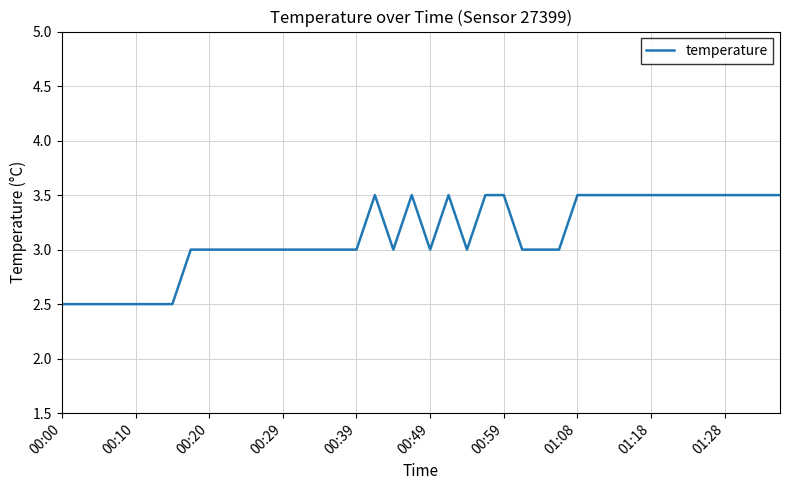

What is the greatest value displayed?

3.5